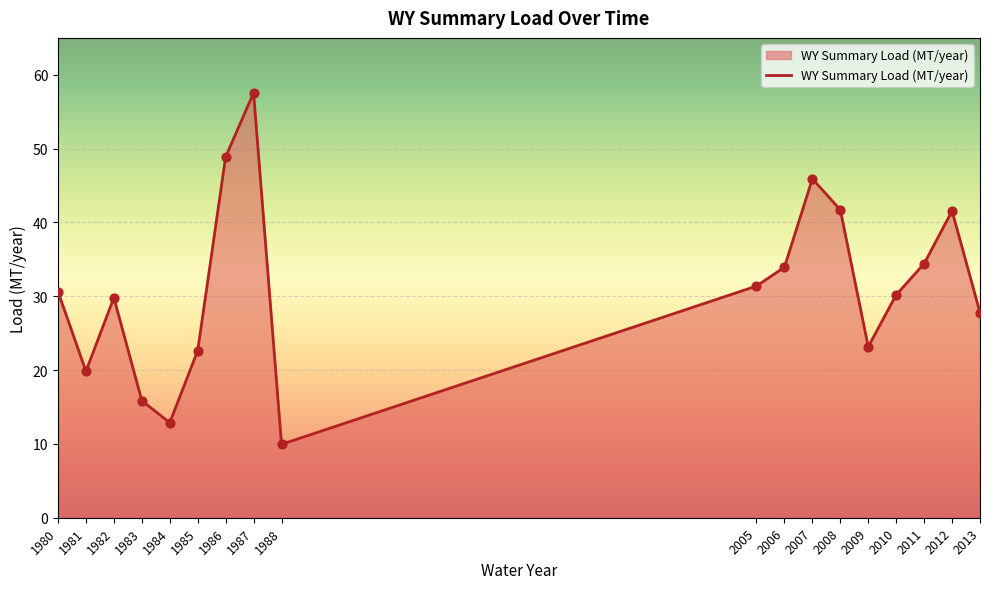

Between 1982 and 1984, which is larger?

1982